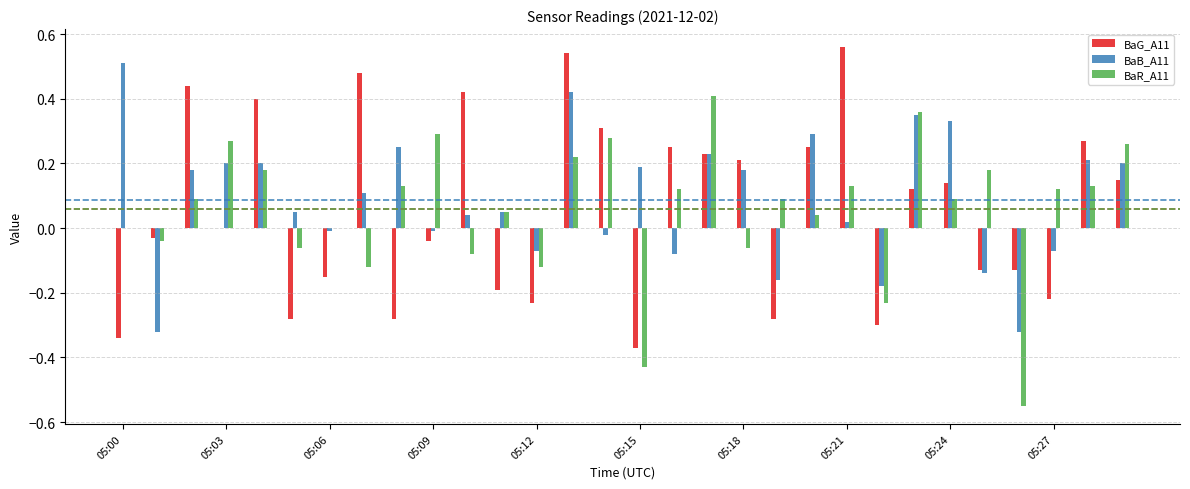

What is the sum of all BaB_A11 values?

2.6